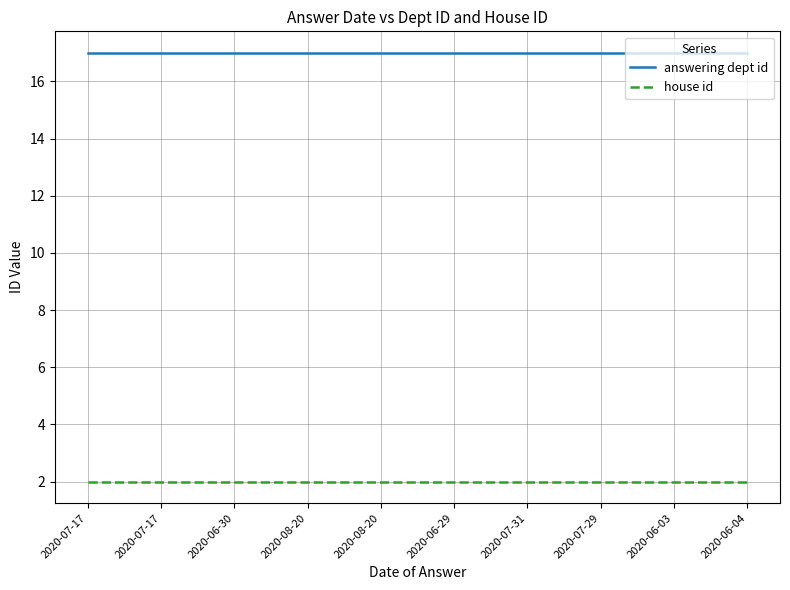

What is the total value across all series at 2020-07-17?

19